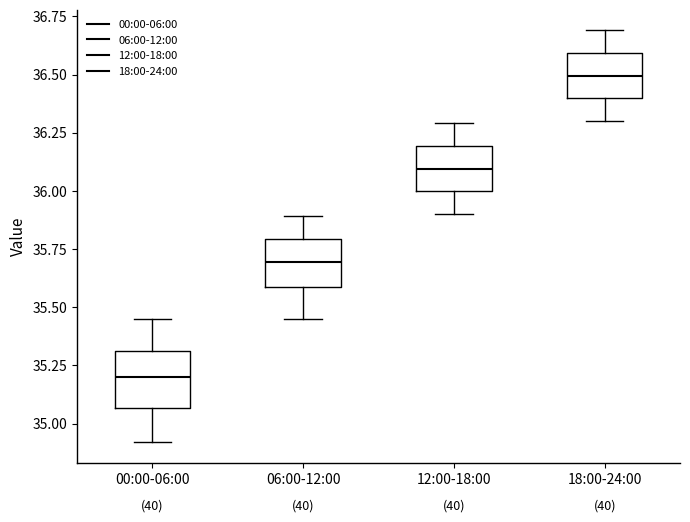

Where does the median line of the box for 06:00-12:00 sit on the y-axis? The values are not printed on the chart, so give them approximately, as read against the axis.

35.70